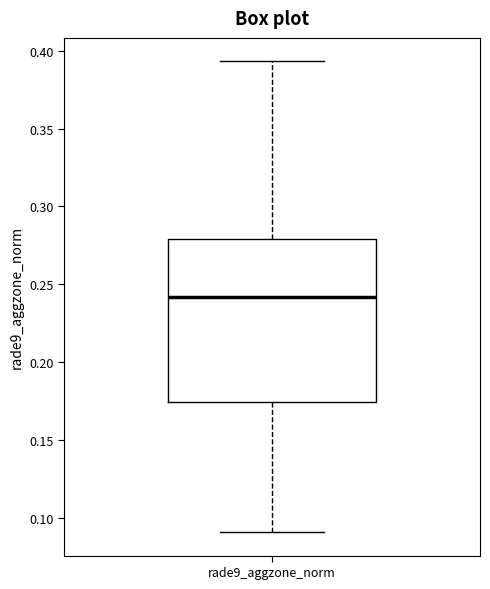

Where does the lower whisker of the box for rade9_aggzone_norm end on the y-axis? The values are not printed on the chart, so give them approximately, as read against the axis.

0.090